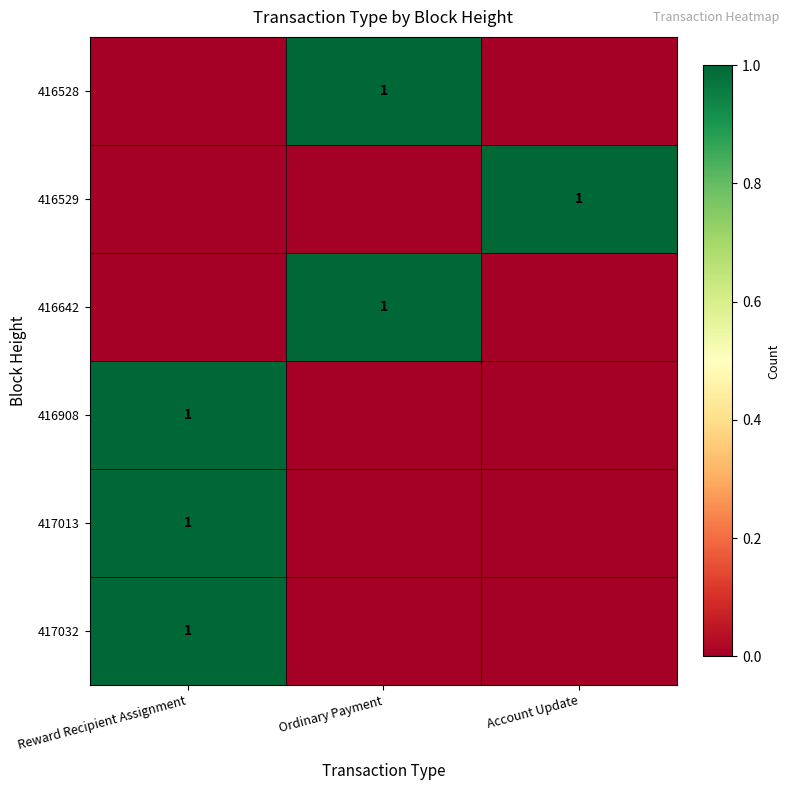

True or false: 416642 has a value of 1 at Ordinary Payment.

True